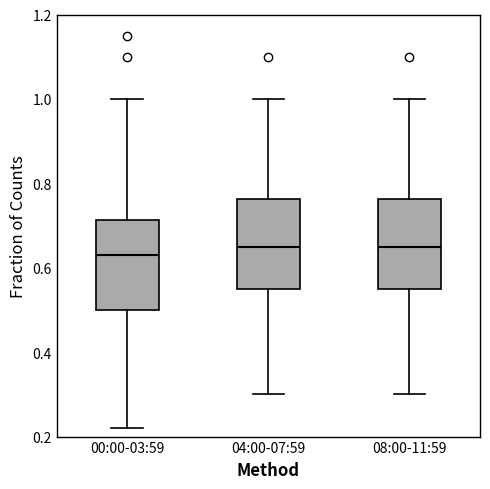

Which box has the lowest median line?

00:00-03:59